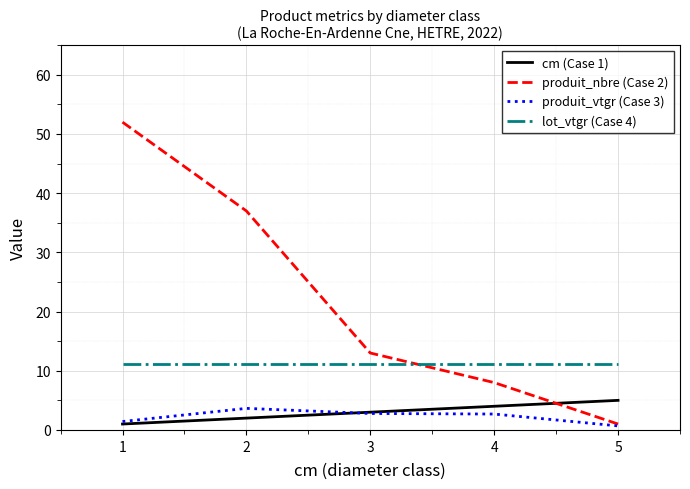

How many lines are shown in the chart?

4